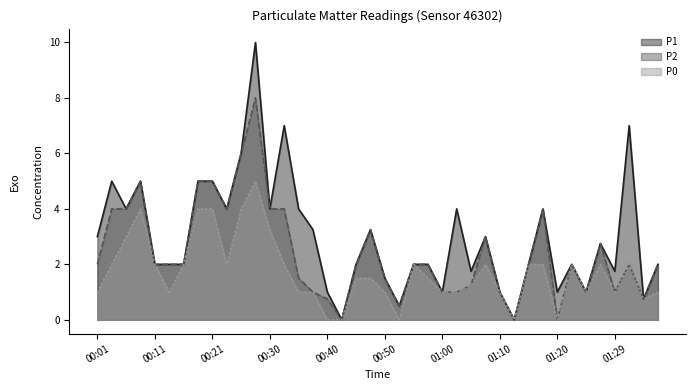

At which category is the sum across all series the highest?

00:28